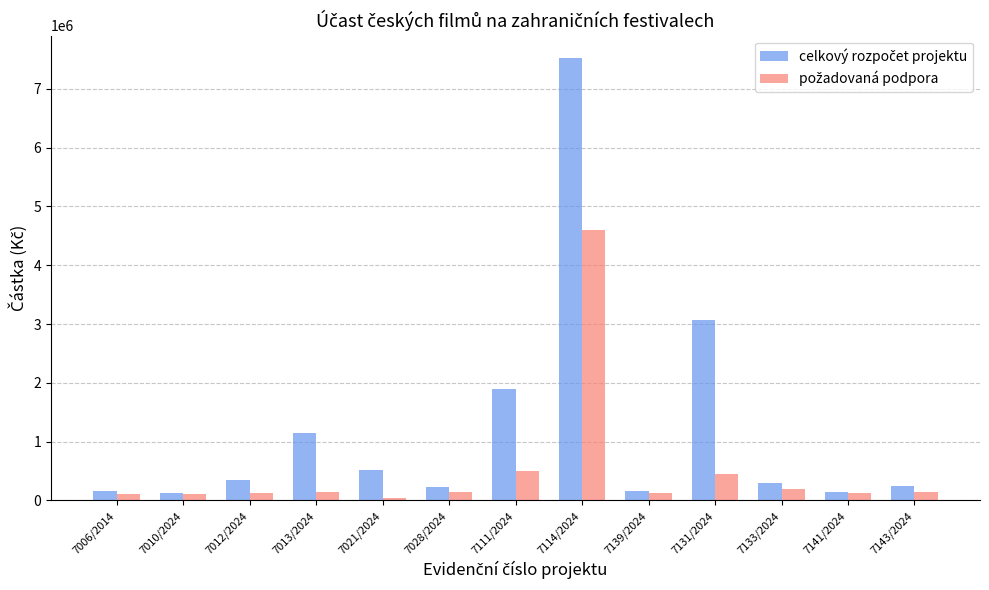

At which category is the sum across all series the highest?

7114/2024